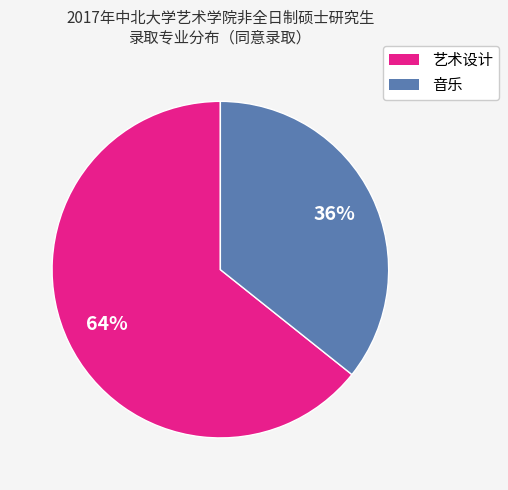

Rank the categories by value from highest to lowest.

艺术设计, 音乐